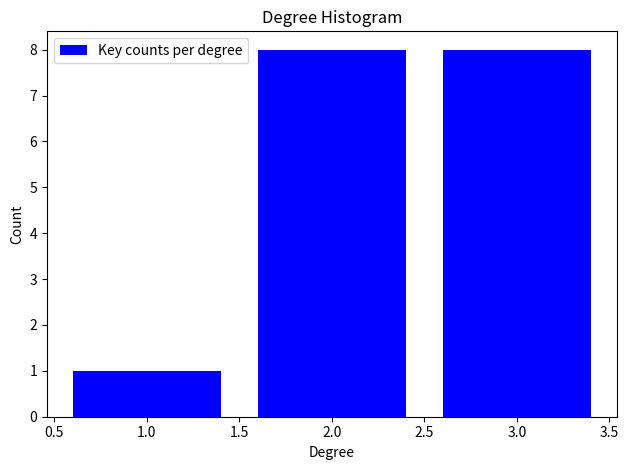

Reading left to right, what are all the values shown in this chart?

1	8	8